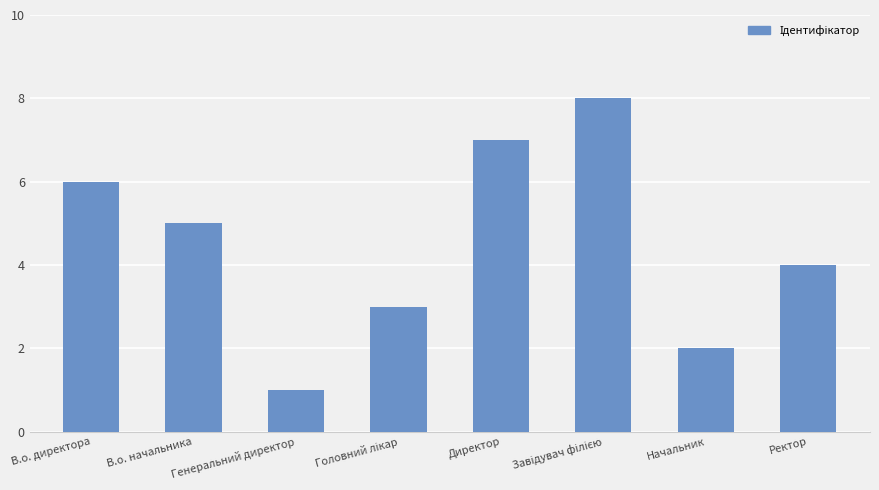

Are the bars grouped side by side (vs. stacked)?

No